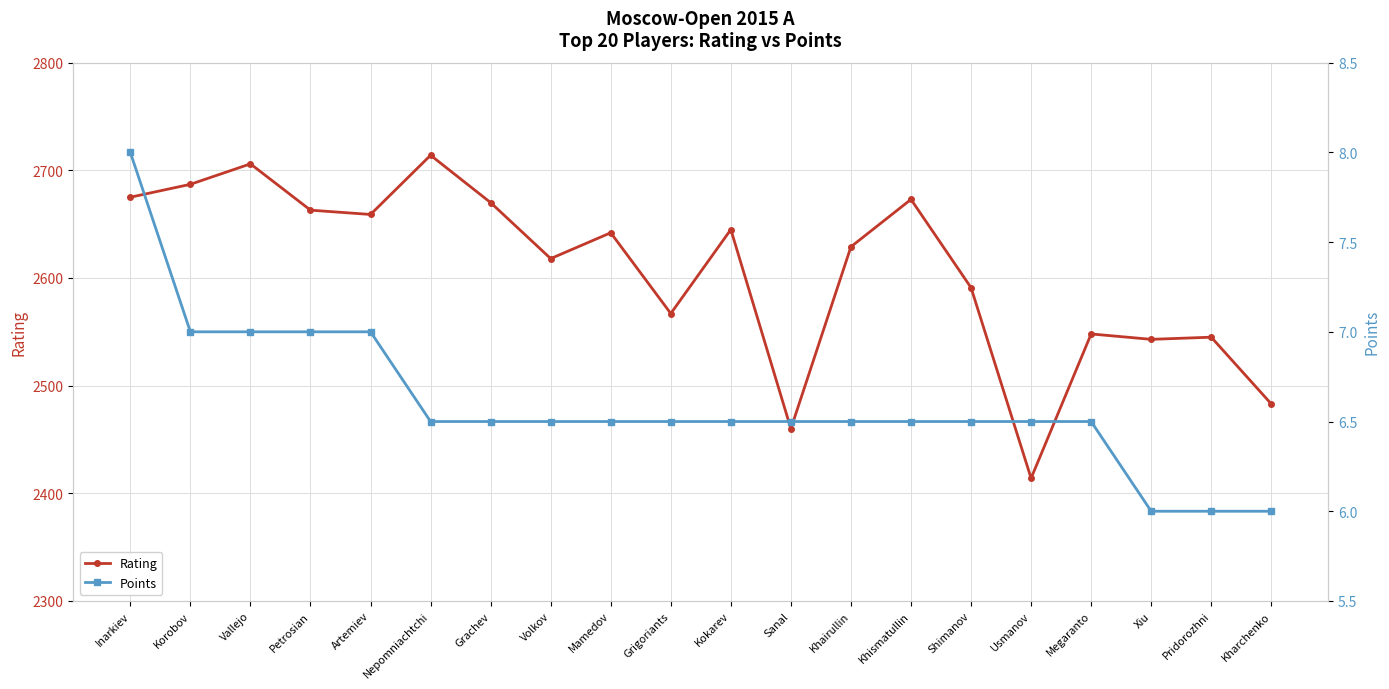

Reading left to right, list all the values displayed in this chart.

Rating: Inarkiev=2675.0	Korobov=2687.0	Vallejo=2706.0	Petrosian=2663.0	Artemiev=2659.0	Nepomniachtchi=2714.0	Grachev=2670.0	Volkov=2618.0	Mamedov=2642.0	Grigoriants=2567.0	Kokarev=2645.0	Sanal=2460.0	Khairullin=2629.0	Khismatullin=2673.0	Shimanov=2591.0	Usmanov=2414.0	Megaranto=2548.0	Xiu=2543.0	Pridorozhni=2545.0	Kharchenko=2483.0
Points: Inarkiev=8.0	Korobov=7.0	Vallejo=7.0	Petrosian=7.0	Artemiev=7.0	Nepomniachtchi=6.5	Grachev=6.5	Volkov=6.5	Mamedov=6.5	Grigoriants=6.5	Kokarev=6.5	Sanal=6.5	Khairullin=6.5	Khismatullin=6.5	Shimanov=6.5	Usmanov=6.5	Megaranto=6.5	Xiu=6.0	Pridorozhni=6.0	Kharchenko=6.0